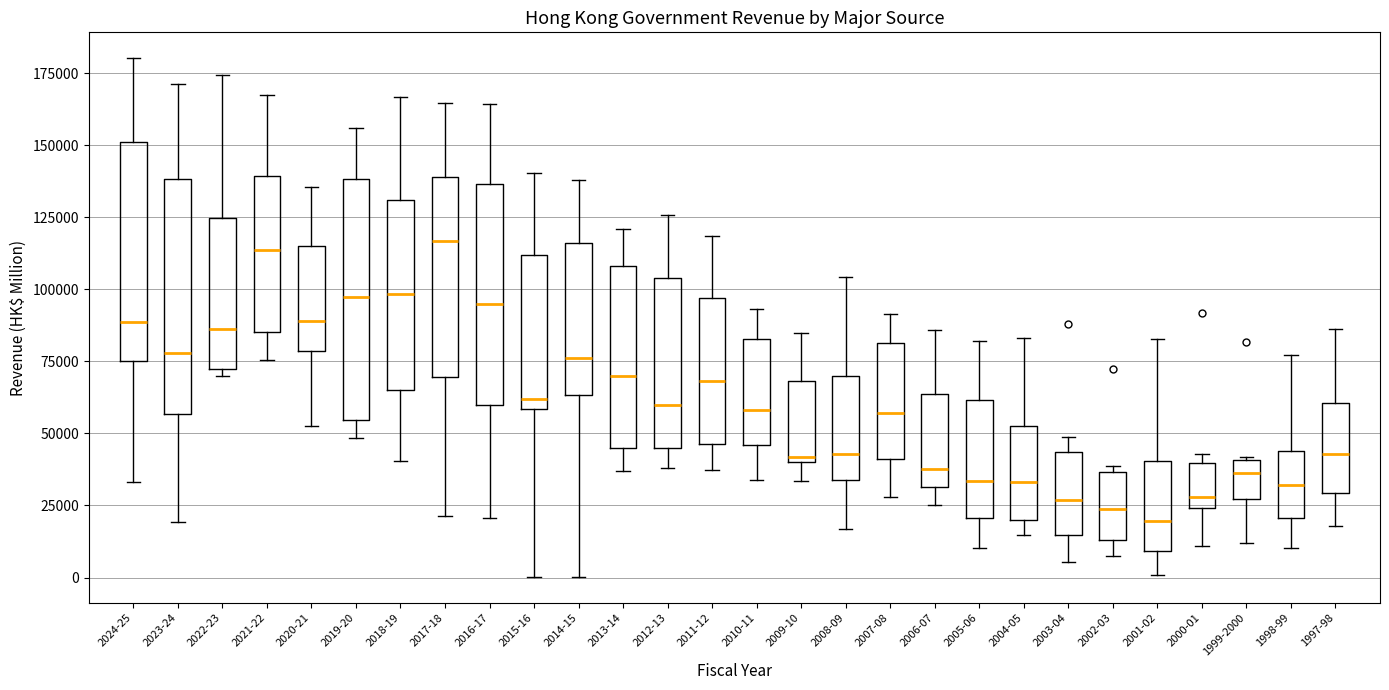

Reading left to right, transcribe this box plot: for each box, give where its median line is, the range the box spans, and where its two whiskers end, as read against the y-axis. The values are not printed on the chart, so give them approximately, as read against the axis.

2024-25: median 90000, box 75000 to 150000, whiskers 35000 to 180000
2023-24: median 80000, box 55000 to 140000, whiskers 20000 to 170000
2022-23: median 85000, box 70000 to 125000, whiskers 70000 (just below the box's lower edge) to 175000
2021-22: median 115000, box 85000 to 140000, whiskers 75000 to 165000
2020-21: median 90000, box 80000 to 115000, whiskers 50000 to 135000
2019-20: median 95000, box 55000 to 140000, whiskers 50000 to 155000
2018-19: median 100000, box 65000 to 130000, whiskers 40000 to 165000
2017-18: median 115000, box 70000 to 140000, whiskers 20000 to 165000
2016-17: median 95000, box 60000 to 135000, whiskers 20000 to 165000
2015-16: median 60000 (just above the box's lower edge), box 60000 to 110000, whiskers 0 to 140000
2014-15: median 75000, box 65000 to 115000, whiskers 0 to 140000
2013-14: median 70000, box 45000 to 110000, whiskers 35000 to 120000
2012-13: median 60000, box 45000 to 105000, whiskers 40000 to 125000
2011-12: median 70000, box 45000 to 95000, whiskers 35000 to 120000
2010-11: median 60000, box 45000 to 85000, whiskers 35000 to 95000
2009-10: median 40000 (just above the box's lower edge), box 40000 to 70000, whiskers 35000 to 85000
2008-09: median 45000, box 35000 to 70000, whiskers 15000 to 105000
2007-08: median 55000, box 40000 to 80000, whiskers 30000 to 90000
2006-07: median 40000, box 30000 to 65000, whiskers 25000 to 85000
2005-06: median 35000, box 20000 to 60000, whiskers 10000 to 80000
2004-05: median 35000, box 20000 to 50000, whiskers 15000 to 85000
2003-04: median 25000, box 15000 to 45000, whiskers 5000 to 50000
2002-03: median 25000, box 15000 to 35000, whiskers 5000 to 40000
2001-02: median 20000, box 10000 to 40000, whiskers 0 to 85000
2000-01: median 30000, box 25000 to 40000, whiskers 10000 to 45000
1999-2000: median 35000, box 25000 to 40000, whiskers 10000 to 40000
1998-99: median 30000, box 20000 to 45000, whiskers 10000 to 75000
1997-98: median 45000, box 30000 to 60000, whiskers 20000 to 85000